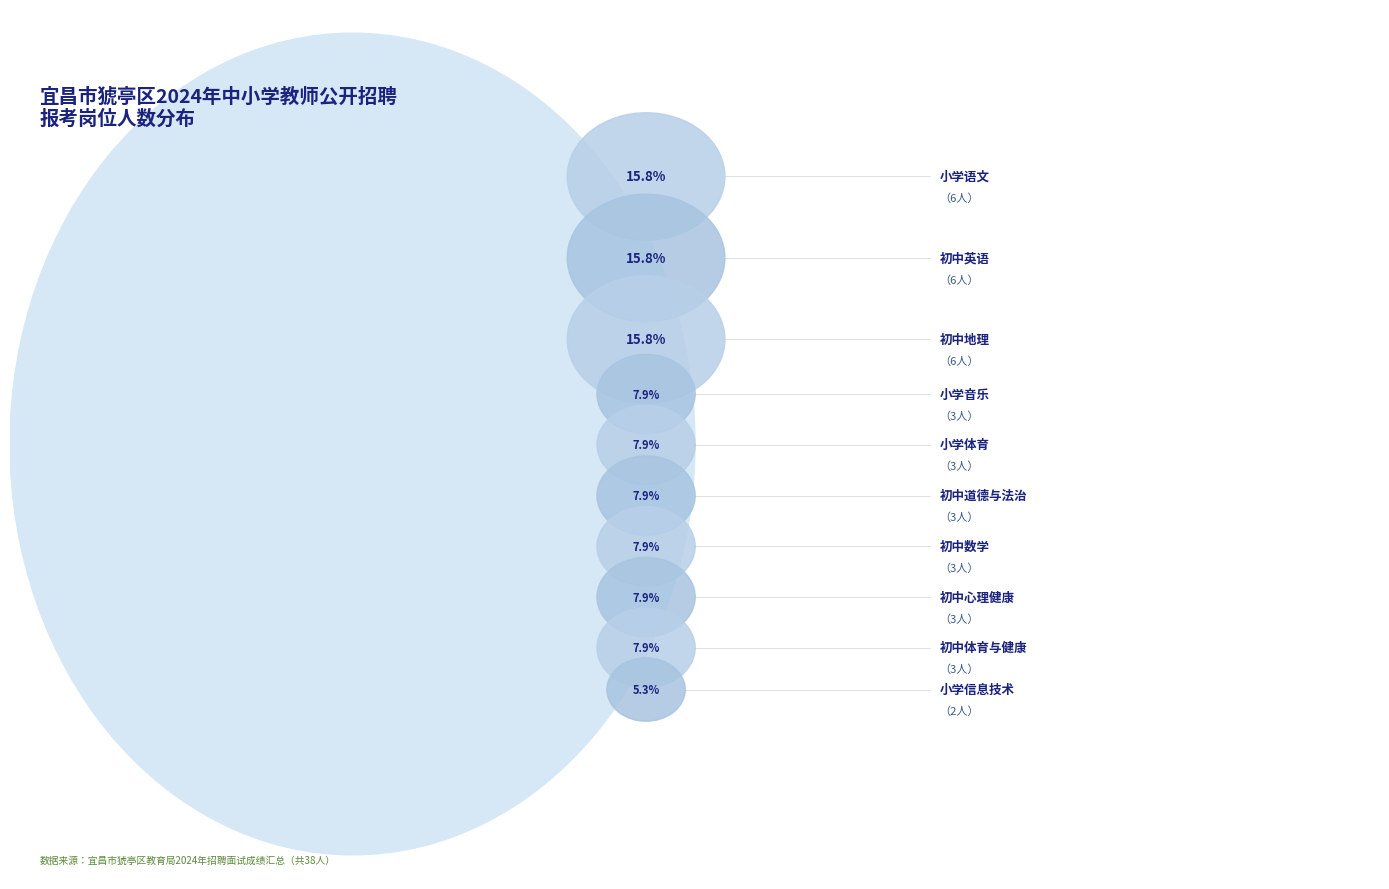

What is the largest slice in the pie chart?

初中英语